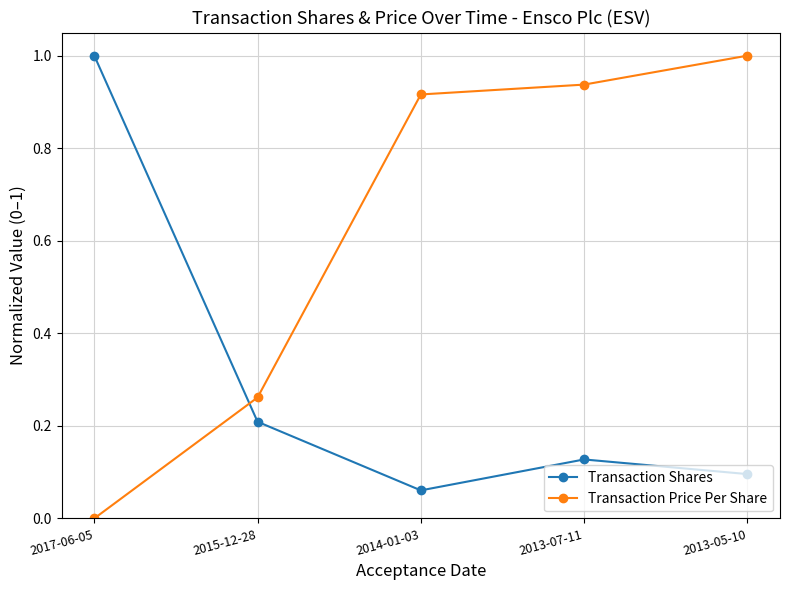

What is the sum of all Transaction Price Per Share values?

3.1